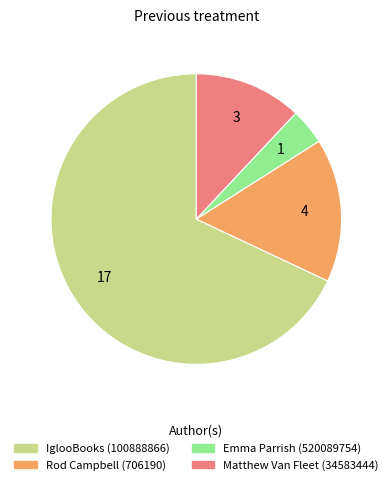

Rank the categories by value from lowest to highest.

Emma Parrish (520089754), Matthew Van Fleet (34583444), Rod Campbell (706190), IglooBooks (100888866)